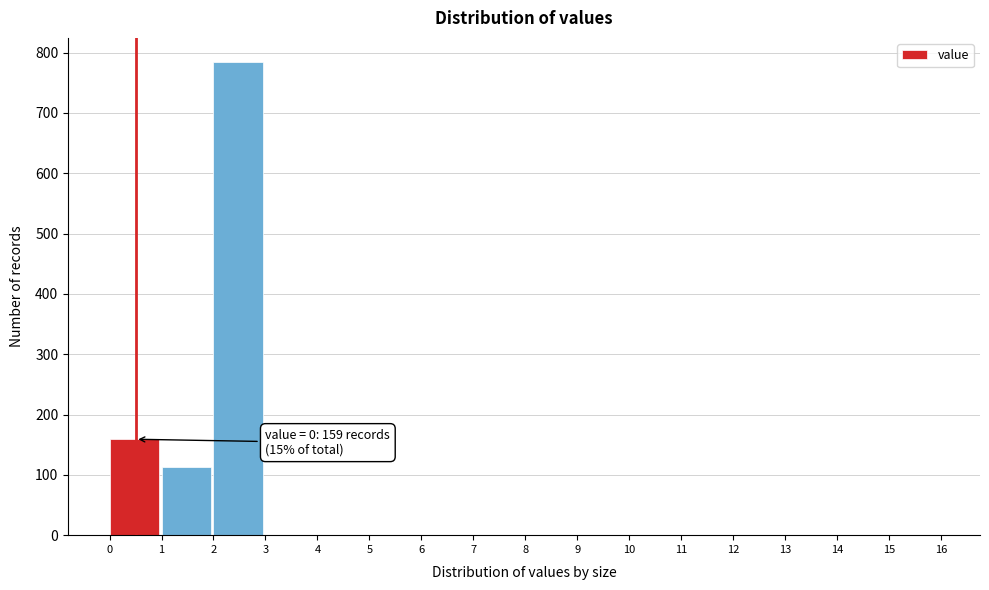

Reading left to right, transcribe all the data shown in this chart.

0=159	1=113	2=785	3=0	4=0	5=0	6=0	7=0	8=0	9=0	10=0	11=0	12=0	13=0	14=0	15=0